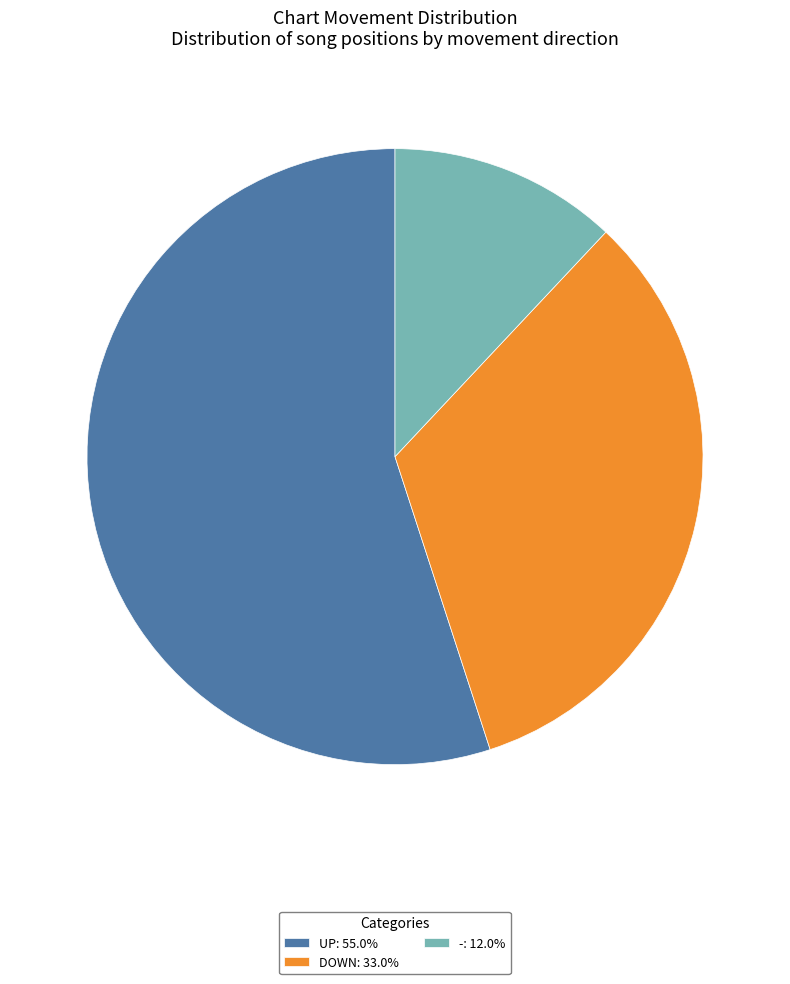

Is the sum of -: 12.0% and UP: 55.0% greater than half?

Yes